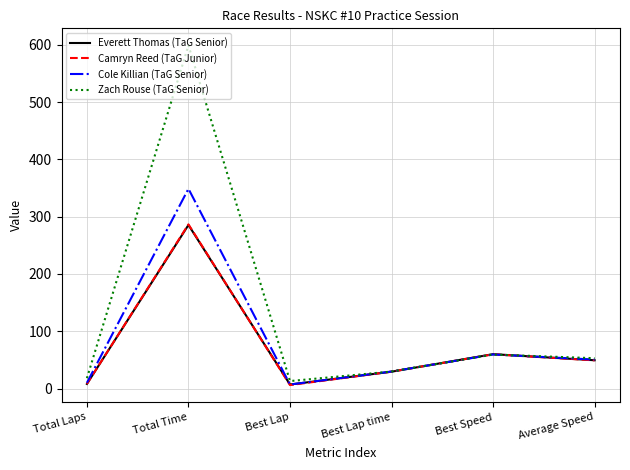

How many interior local valleys does the Camryn Reed (TaG Junior) series have?

1